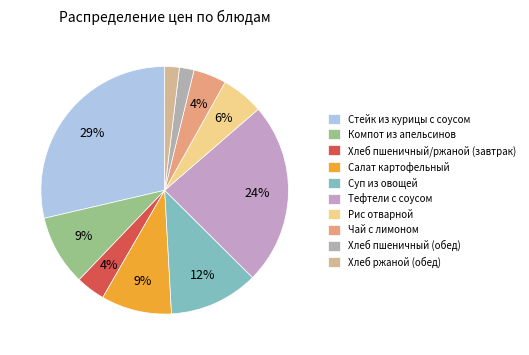

To the nearest percent, what is the average slice percentage?

10%